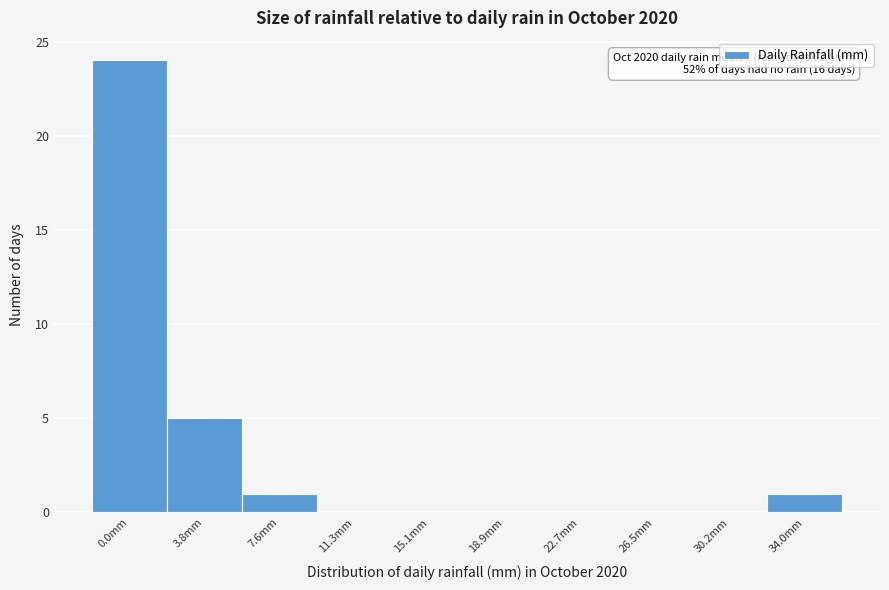

Reading left to right, extract all data points from this chart.

0.0mm=24	3.8mm=5	7.6mm=1	11.3mm=0	15.1mm=0	18.9mm=0	22.7mm=0	26.5mm=0	30.2mm=0	34.0mm=1